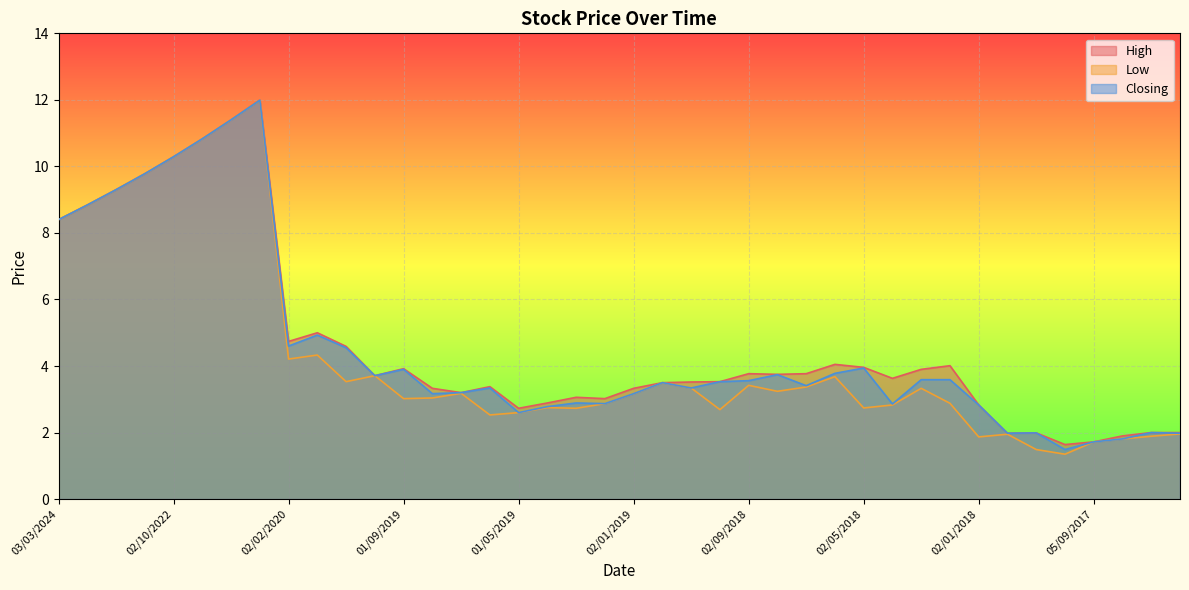

What is the label of the 37th point from the left?

05/09/2017